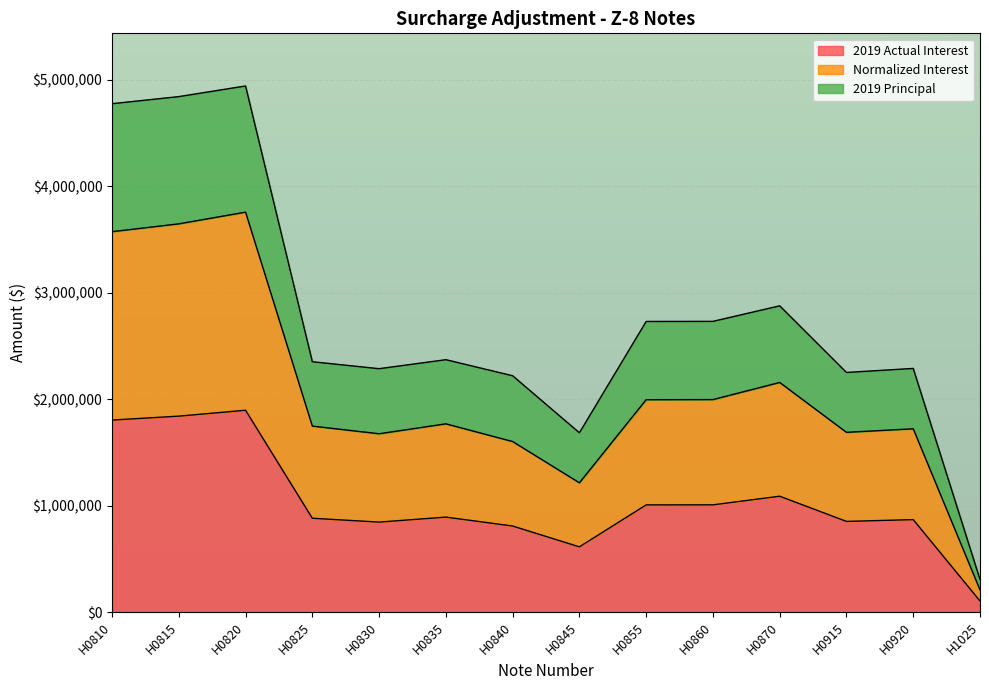

At which category is the sum across all series the highest?

H0820